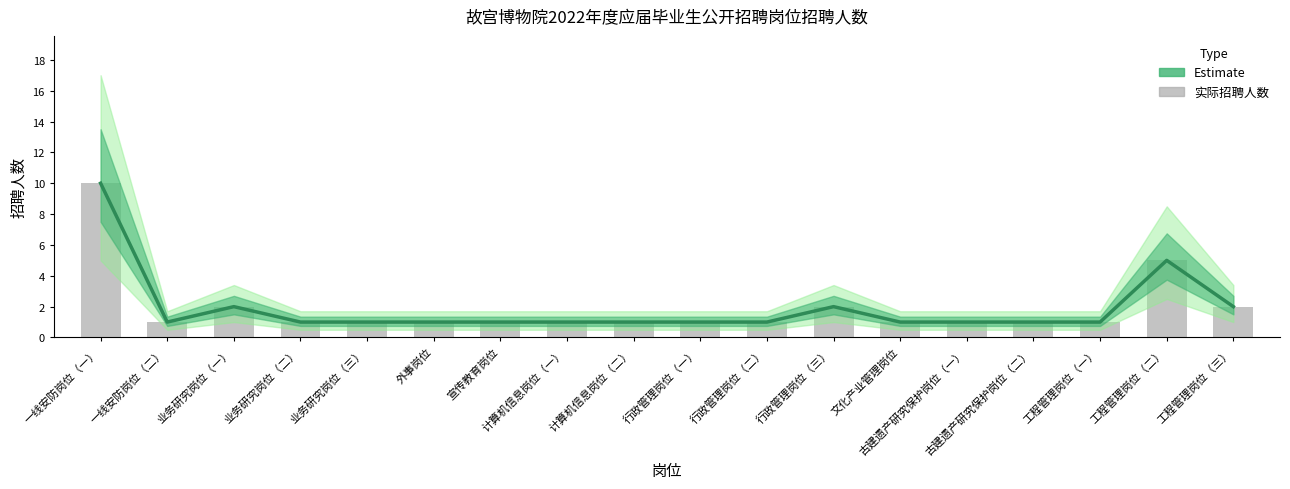

Rank the categories by value from lowest to highest.

一线安防岗位（二）, 业务研究岗位（二）, 业务研究岗位（三）, 外事岗位, 宣传教育岗位, 计算机信息岗位（一）, 计算机信息岗位（二）, 行政管理岗位（一）, 行政管理岗位（二）, 文化产业管理岗位, 古建遗产研究保护岗位（一）, 古建遗产研究保护岗位（二）, 工程管理岗位（一）, 业务研究岗位（一）, 行政管理岗位（三）, 工程管理岗位（三）, 工程管理岗位（二）, 一线安防岗位（一）